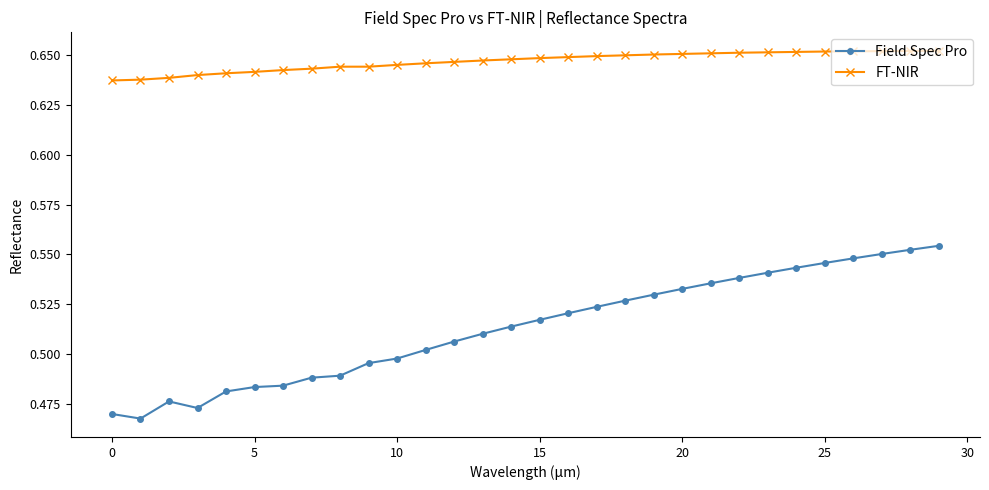

List the series in order of their overall mean, highest first.

FT-NIR, Field Spec Pro